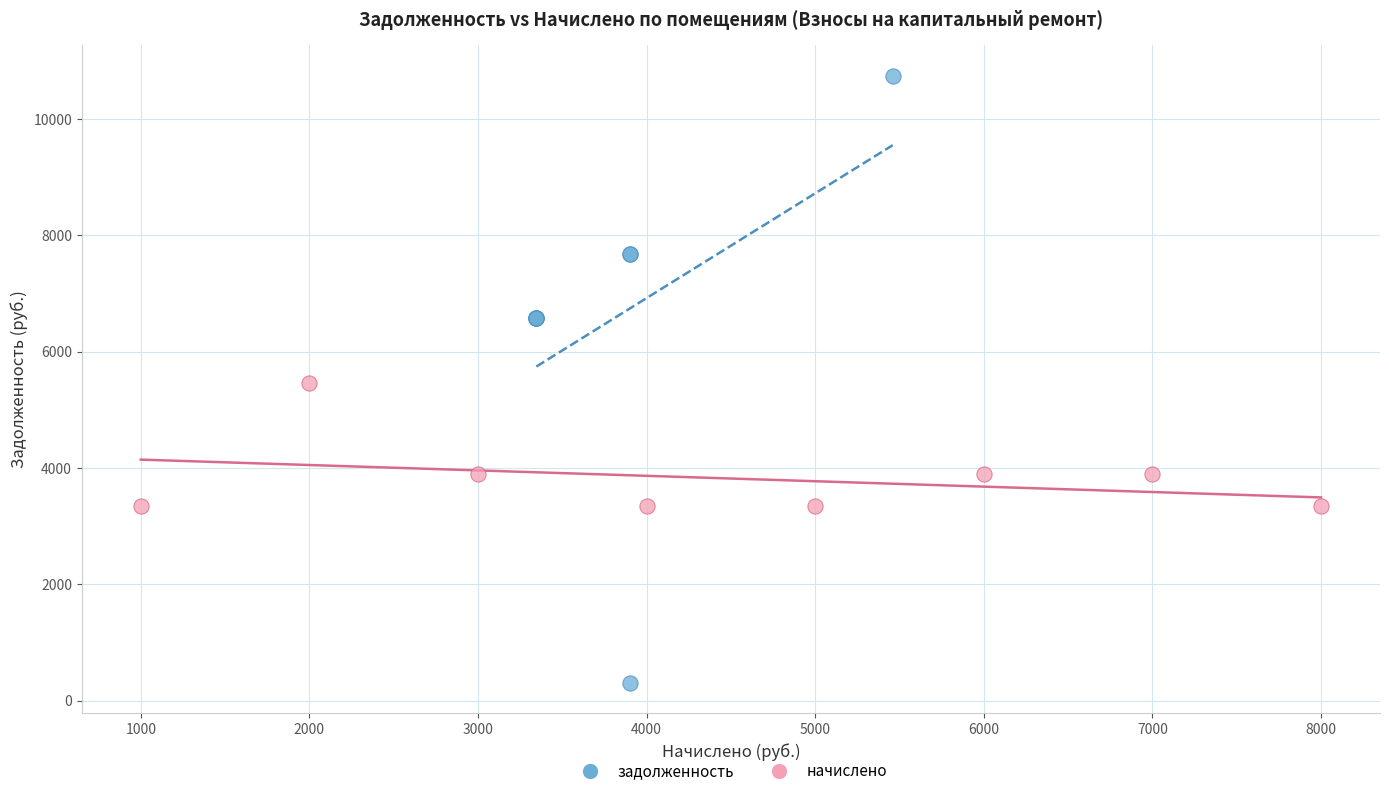

Which series reaches the minimum Y coordinate?

задолженность